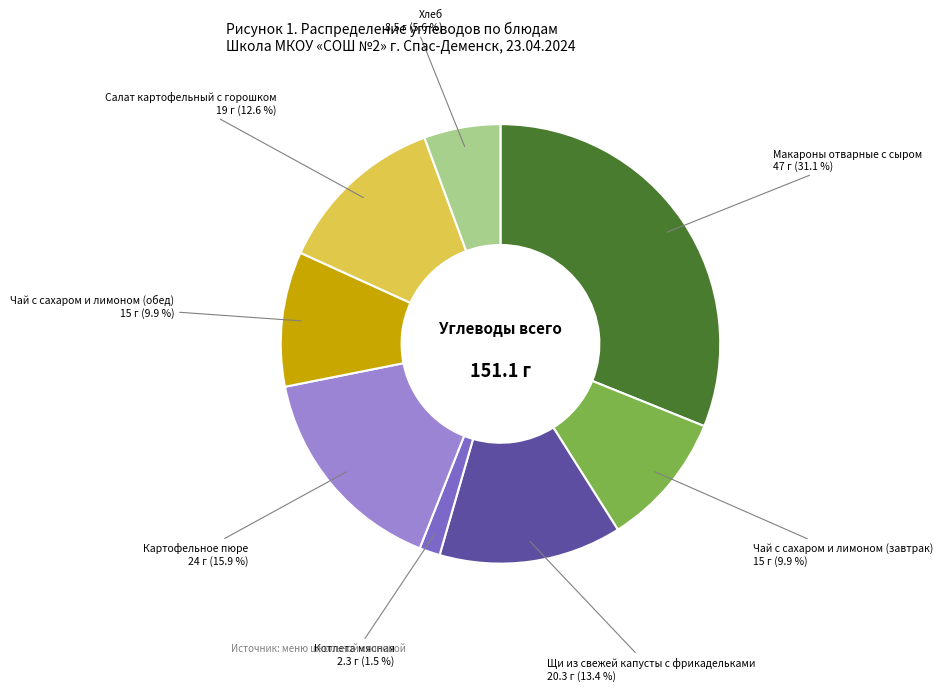

How many slices are in this pie chart?

8